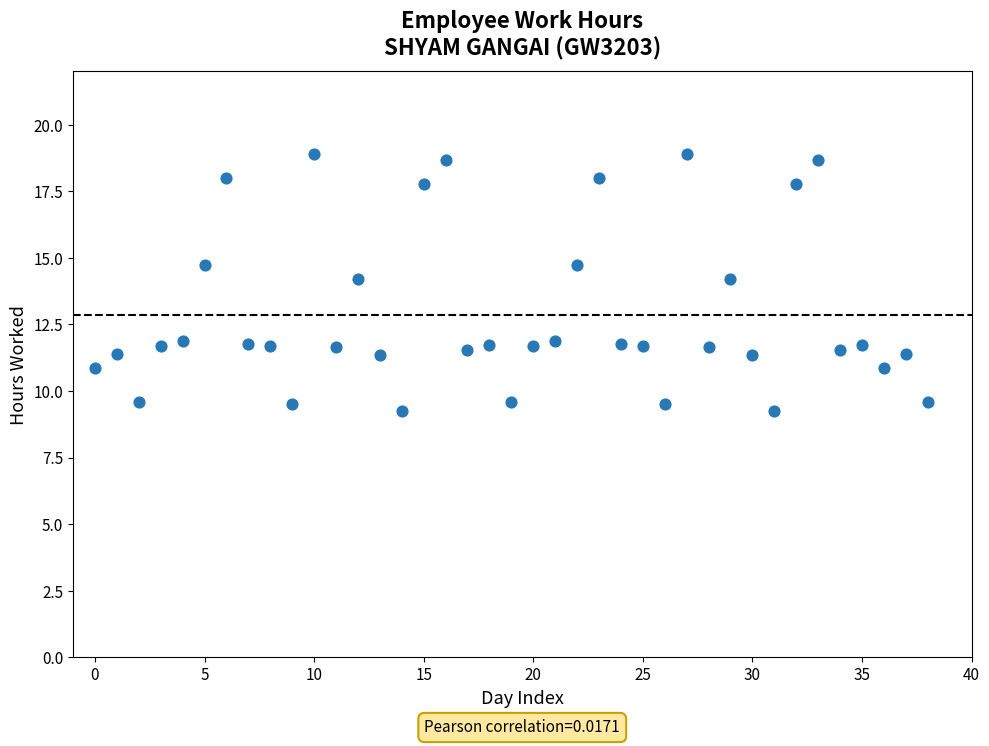

What is the range of Y values (max minus min)?

9.6